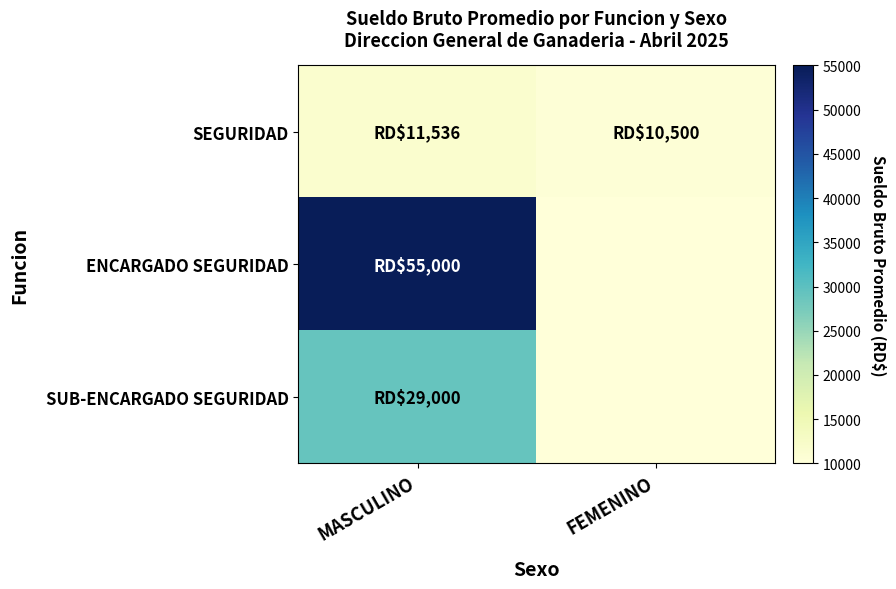

Which label corresponds to the smallest value in the chart?

FEMENINO